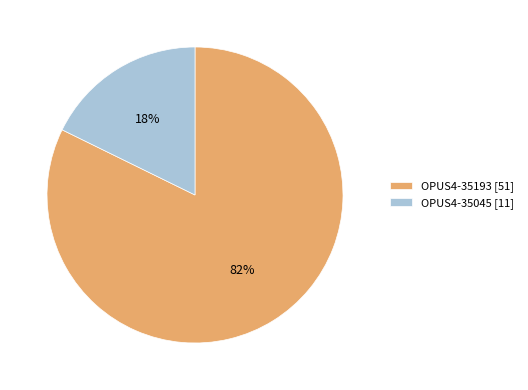

Which category accounts for the majority?

OPUS4-35193